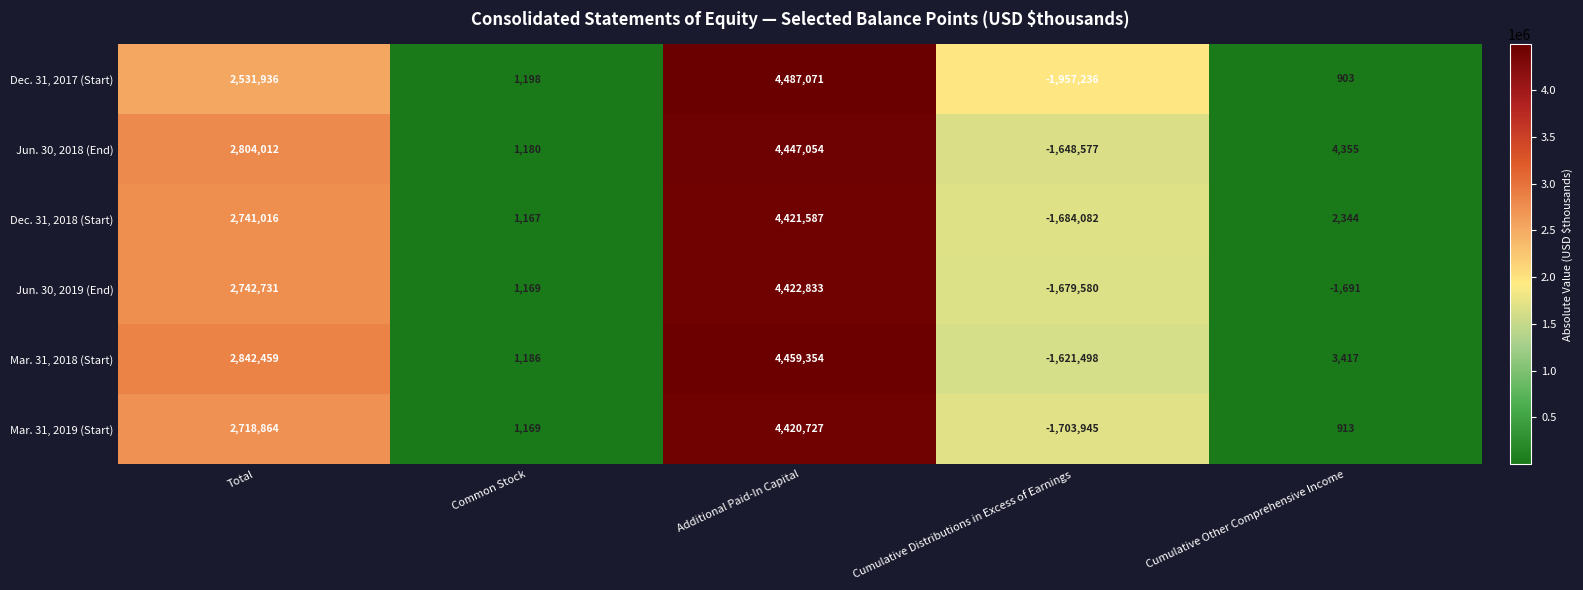

What is the difference between the second highest and minimum values in the Jun. 30, 2019 (End) series?

4422311